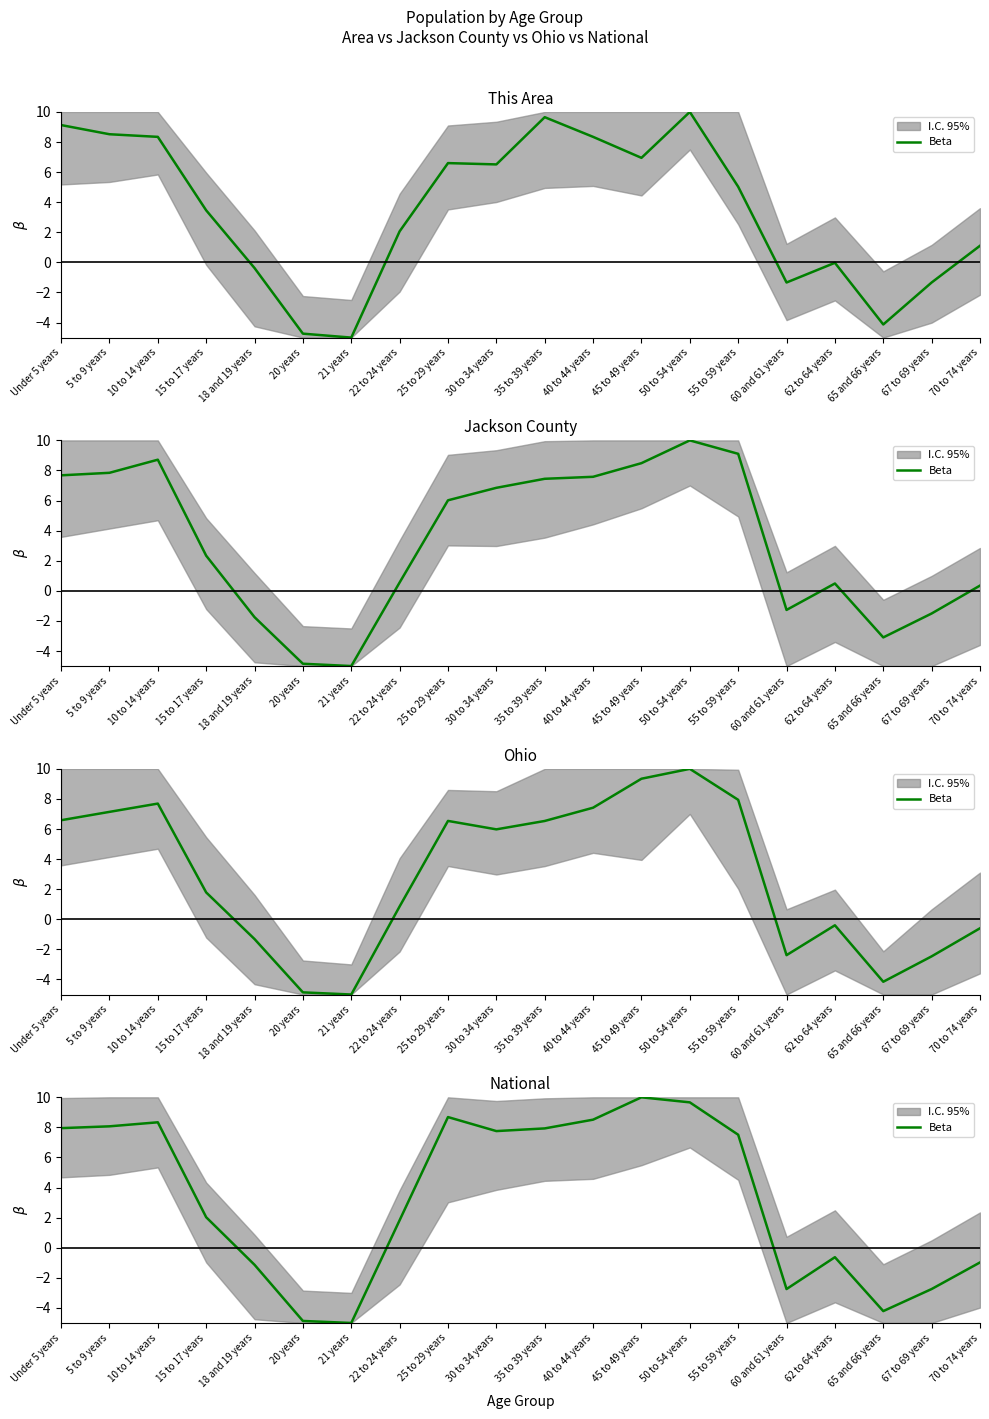

Reading left to right, extract all data points from this chart.

Under 5 years=8.0	5 to 9 years=8.1	10 to 14 years=8.3	15 to 17 years=2.0	18 and 19 years=-1.1	20 years=-4.9	21 years=-5.0	22 to 24 years=1.8	25 to 29 years=8.7	30 to 34 years=7.8	35 to 39 years=7.9	40 to 44 years=8.5	45 to 49 years=10.0	50 to 54 years=9.7	55 to 59 years=7.5	60 and 61 years=-2.7	62 to 64 years=-0.6	65 and 66 years=-4.2	67 to 69 years=-2.7	70 to 74 years=-1.0